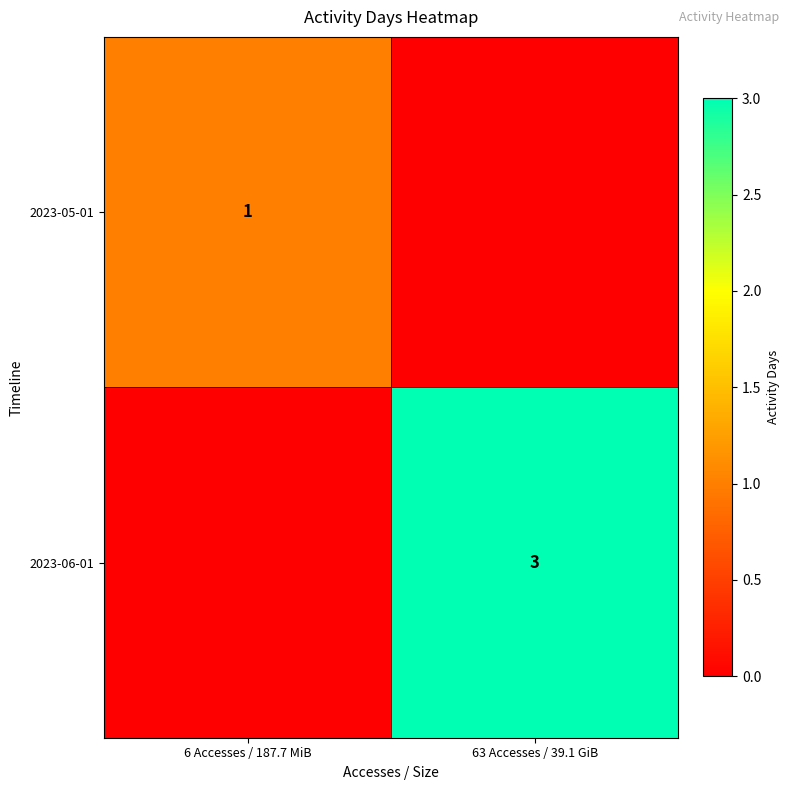

The value of 2023-06-01 at 63 Accesses / 39.1 GiB is 3. True or false?

True